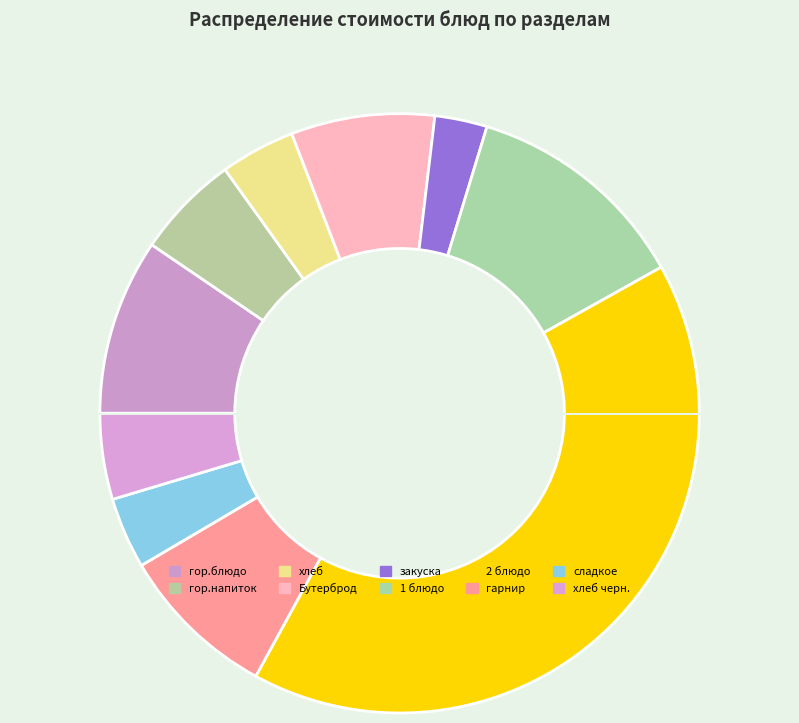

Which has a higher value, сладкое or закуска?

сладкое